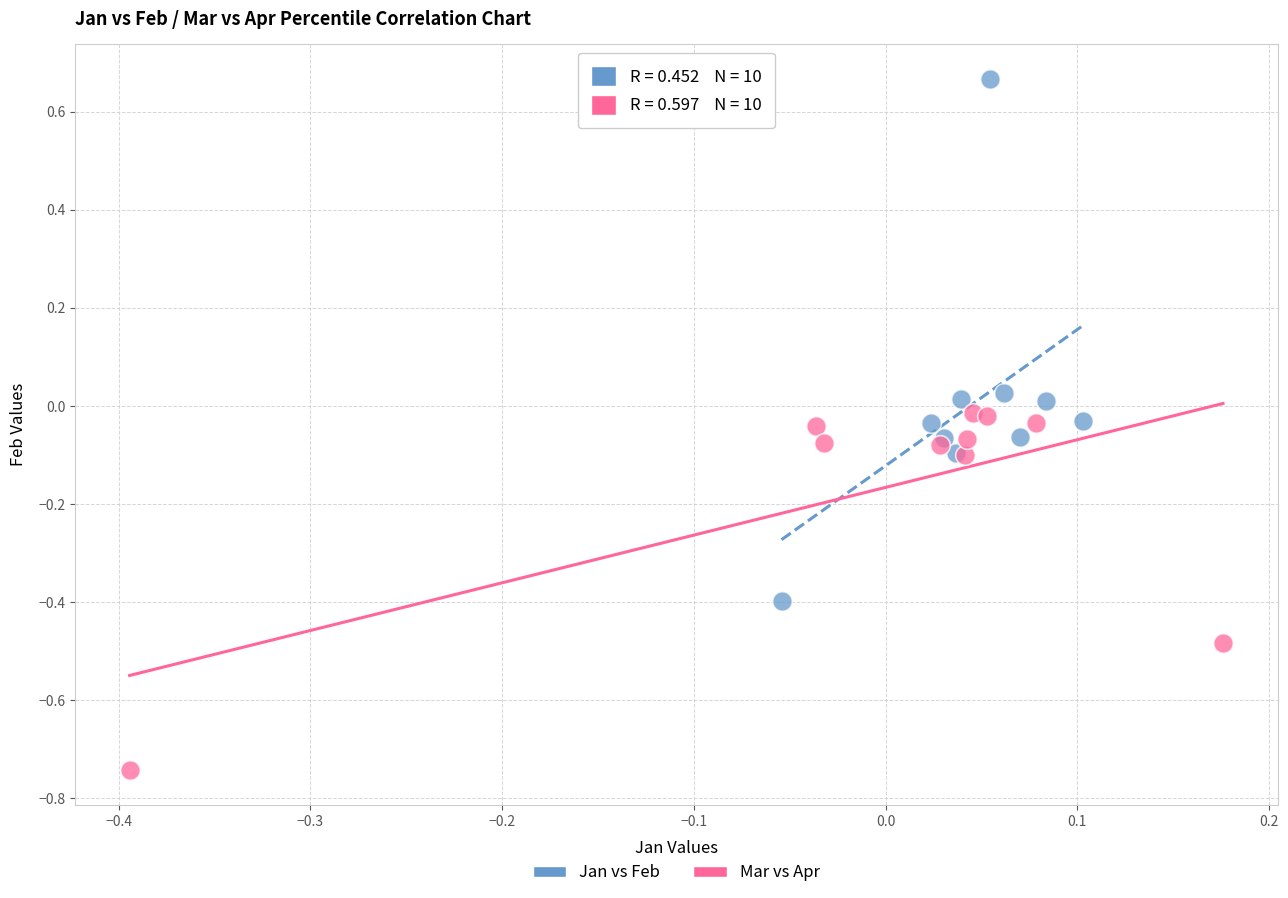

What are all the series names shown in the legend?

Jan vs Feb, Mar vs Apr